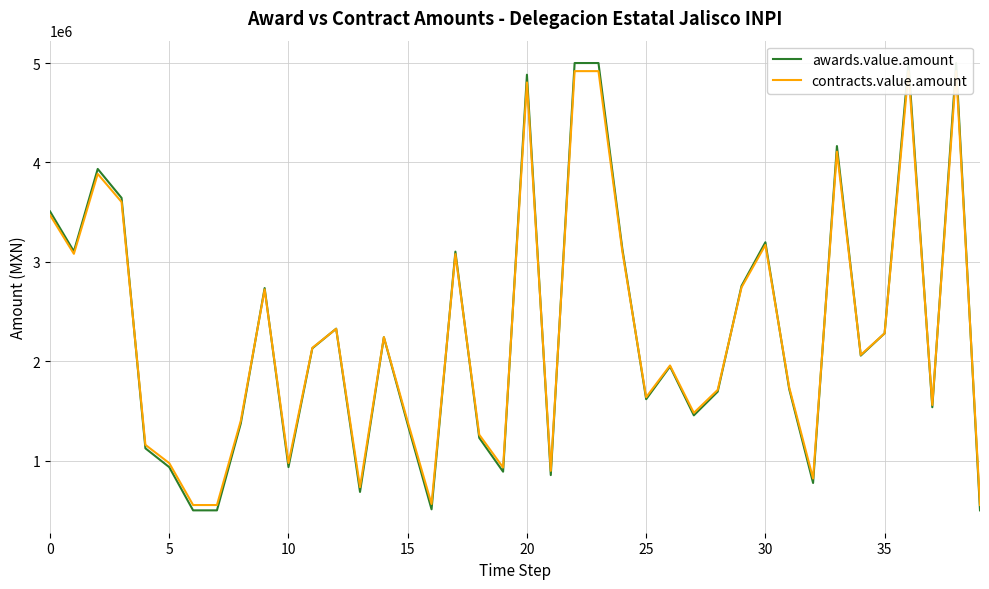

How many interior local valleys does the awards.value.amount series have?

11